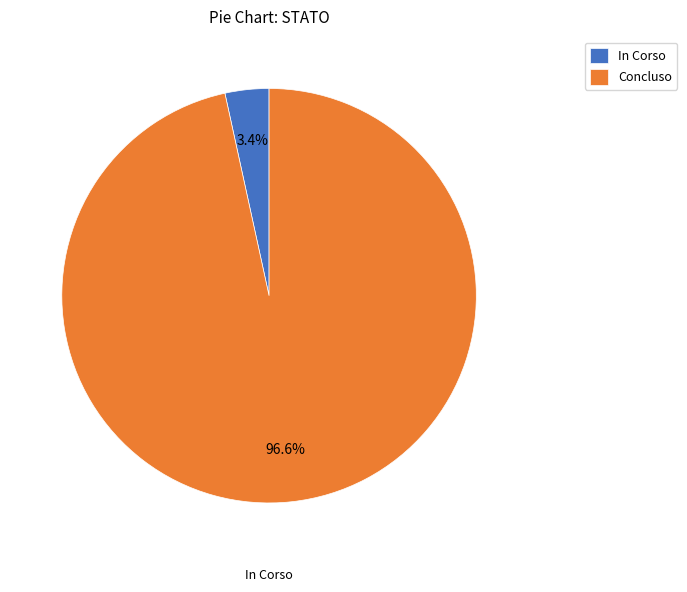

Is it true that Concluso is 9% of the pie?

False